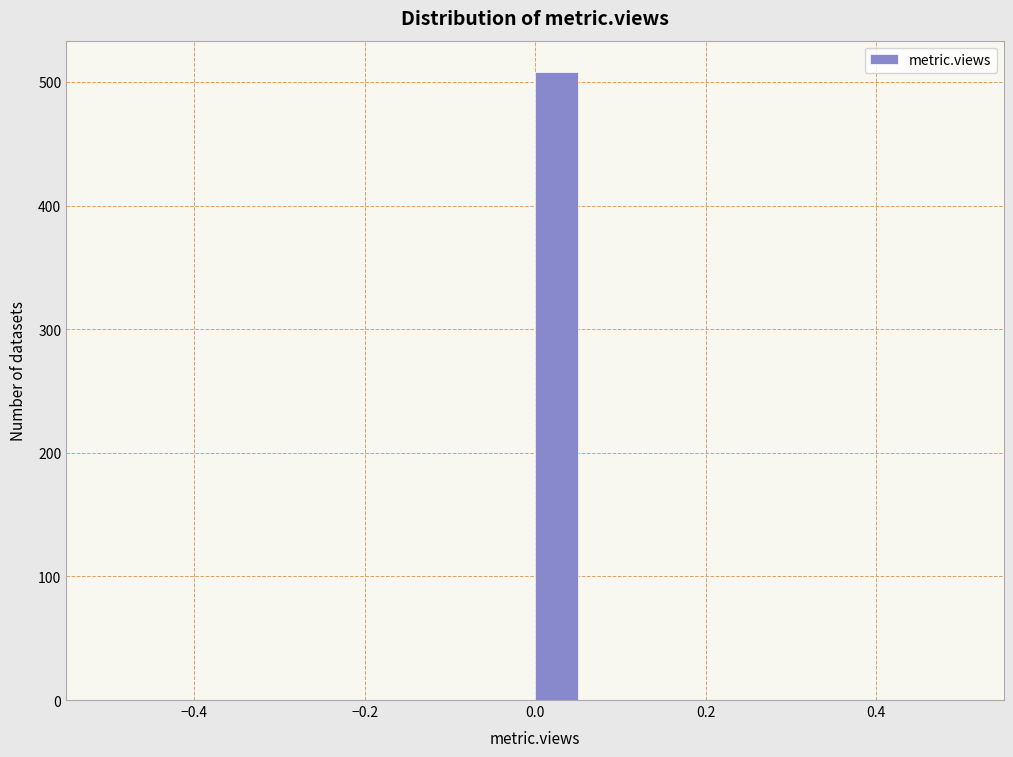

Around what value on the x-axis is the tallest bar? Give the approximate position of its centre, as read against the axis.

0.02